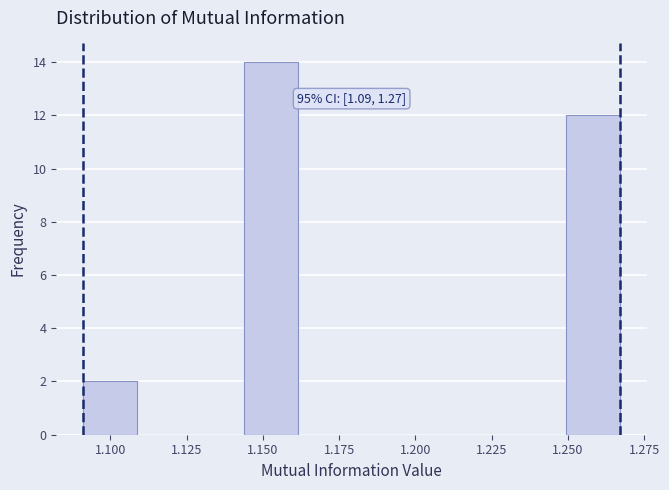

Read against the x-axis, roughly where is the centre of the tallest bar?

1.155